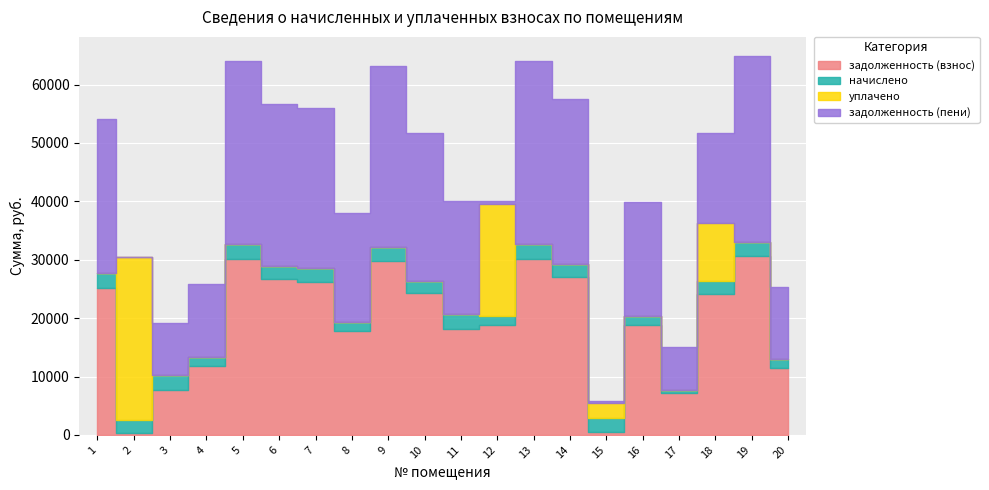

True or false: задолженность (пени) has more than 2 points higher than both neighbors.

True